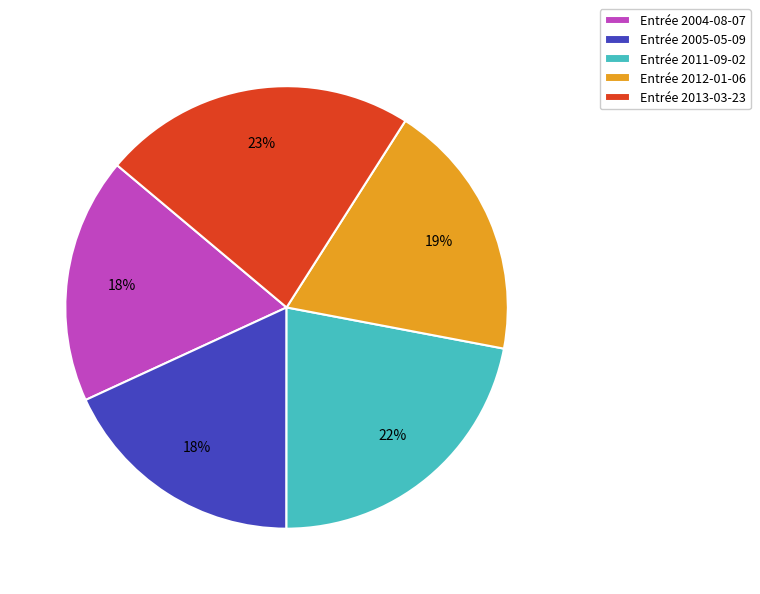

How many slices are in this pie chart?

5